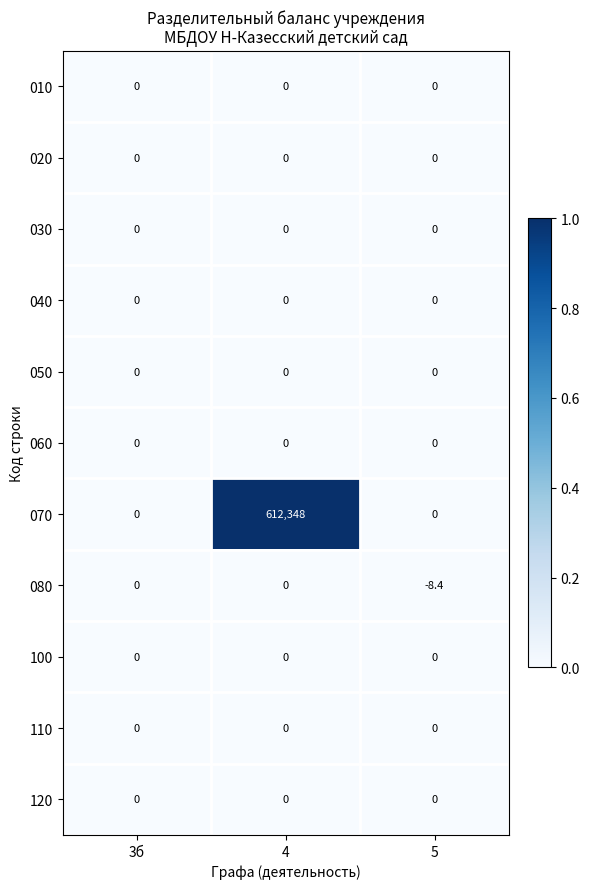

The value of 100 at 5 is 0.0. True or false?

True